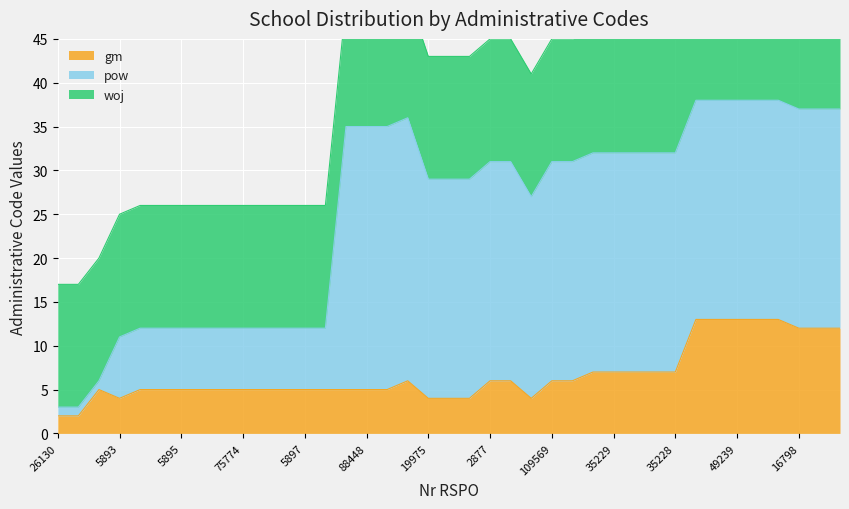

The value of pow at 109837 is 45. True or false?

False